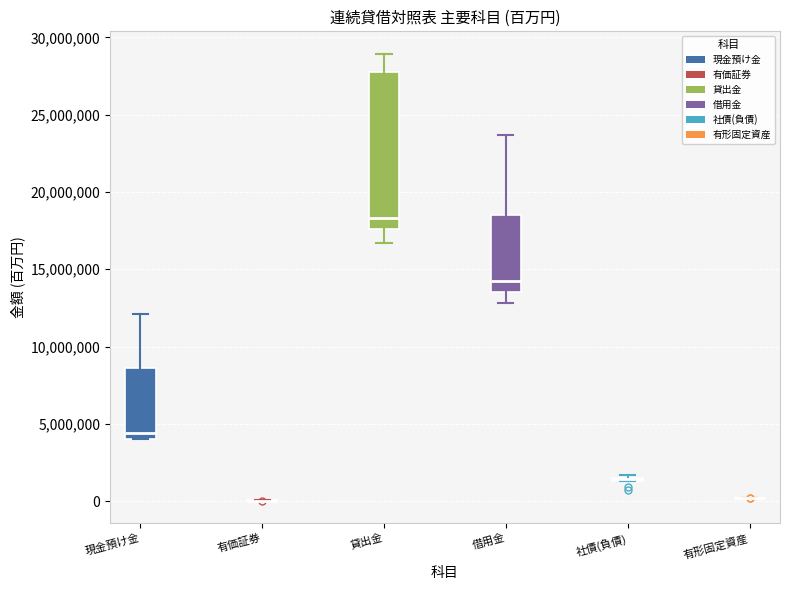

Reading left to right, read every box against the y-axis: the position of its median line, the range the box covers, and the ends of its whiskers. The values are not printed on the chart, so give them approximately, as read against the axis.

現金預け金: median 4500000, box 4000000 to 8500000, whiskers 4000000 to 12000000
有価証券: box collapsed to a line at 0, whiskers 0 to 0
貸出金: median 18500000, box 17500000 to 27500000, whiskers 16500000 to 29000000
借用金: median 14500000, box 13500000 to 18500000, whiskers 13000000 to 23500000
社債(負債): box collapsed to a line at 1500000, whiskers 1500000 to 1500000
有形固定資産: box collapsed to a line at 0, whiskers 0 to 0